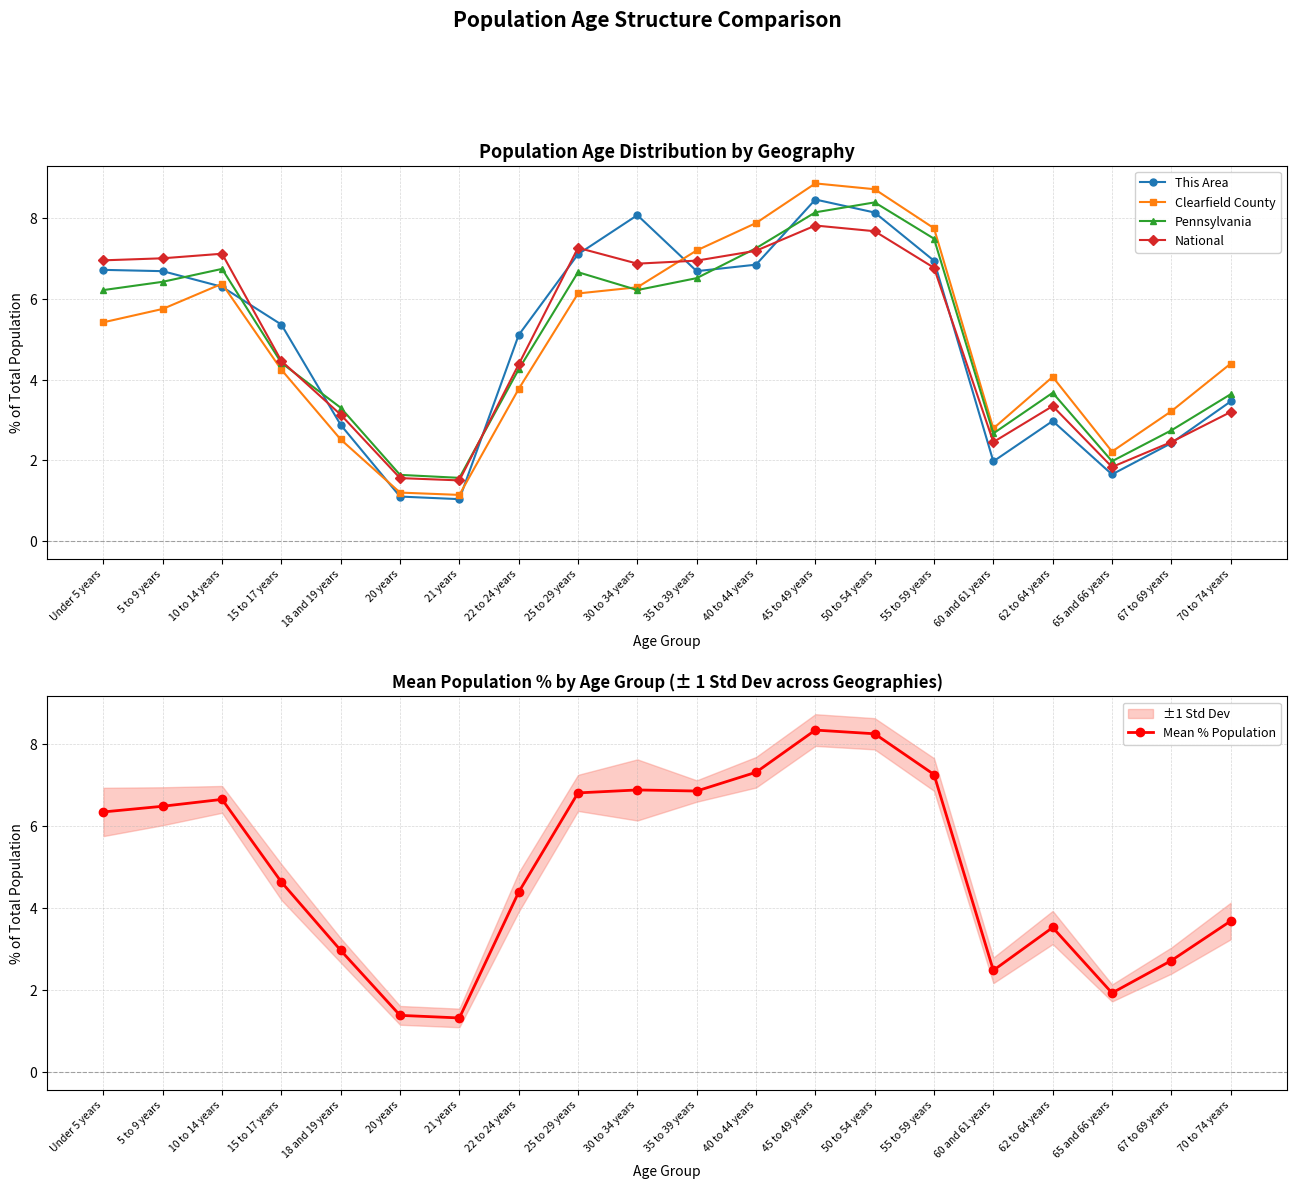

Reading left to right, what are all the values shown in this chart?

This Area: Under 5 years=6.7	5 to 9 years=6.7	10 to 14 years=6.3	15 to 17 years=5.4	18 and 19 years=2.9	20 years=1.1	21 years=1.0	22 to 24 years=5.1	25 to 29 years=7.1	30 to 34 years=8.1	35 to 39 years=6.7	40 to 44 years=6.9	45 to 49 years=8.5	50 to 54 years=8.1	55 to 59 years=7.0	60 and 61 years=2.0	62 to 64 years=3.0	65 and 66 years=1.6	67 to 69 years=2.4	70 to 74 years=3.5
Clearfield County: Under 5 years=5.4	5 to 9 years=5.8	10 to 14 years=6.4	15 to 17 years=4.2	18 and 19 years=2.5	20 years=1.2	21 years=1.1	22 to 24 years=3.8	25 to 29 years=6.1	30 to 34 years=6.3	35 to 39 years=7.2	40 to 44 years=7.9	45 to 49 years=8.9	50 to 54 years=8.7	55 to 59 years=7.8	60 and 61 years=2.8	62 to 64 years=4.1	65 and 66 years=2.2	67 to 69 years=3.2	70 to 74 years=4.4
Pennsylvania: Under 5 years=6.2	5 to 9 years=6.4	10 to 14 years=6.7	15 to 17 years=4.4	18 and 19 years=3.3	20 years=1.6	21 years=1.6	22 to 24 years=4.3	25 to 29 years=6.7	30 to 34 years=6.2	35 to 39 years=6.5	40 to 44 years=7.3	45 to 49 years=8.2	50 to 54 years=8.4	55 to 59 years=7.5	60 and 61 years=2.7	62 to 64 years=3.7	65 and 66 years=2.0	67 to 69 years=2.7	70 to 74 years=3.6
National: Under 5 years=7.0	5 to 9 years=7.0	10 to 14 years=7.1	15 to 17 years=4.5	18 and 19 years=3.1	20 years=1.6	21 years=1.5	22 to 24 years=4.4	25 to 29 years=7.3	30 to 34 years=6.9	35 to 39 years=7.0	40 to 44 years=7.2	45 to 49 years=7.8	50 to 54 years=7.7	55 to 59 years=6.8	60 and 61 years=2.5	62 to 64 years=3.3	65 and 66 years=1.8	67 to 69 years=2.5	70 to 74 years=3.2
Mean % Population: Under 5 years=6.3	5 to 9 years=6.5	10 to 14 years=6.6	15 to 17 years=4.6	18 and 19 years=3.0	20 years=1.4	21 years=1.3	22 to 24 years=4.4	25 to 29 years=6.8	30 to 34 years=6.9	35 to 39 years=6.8	40 to 44 years=7.3	45 to 49 years=8.3	50 to 54 years=8.2	55 to 59 years=7.2	60 and 61 years=2.5	62 to 64 years=3.5	65 and 66 years=1.9	67 to 69 years=2.7	70 to 74 years=3.7